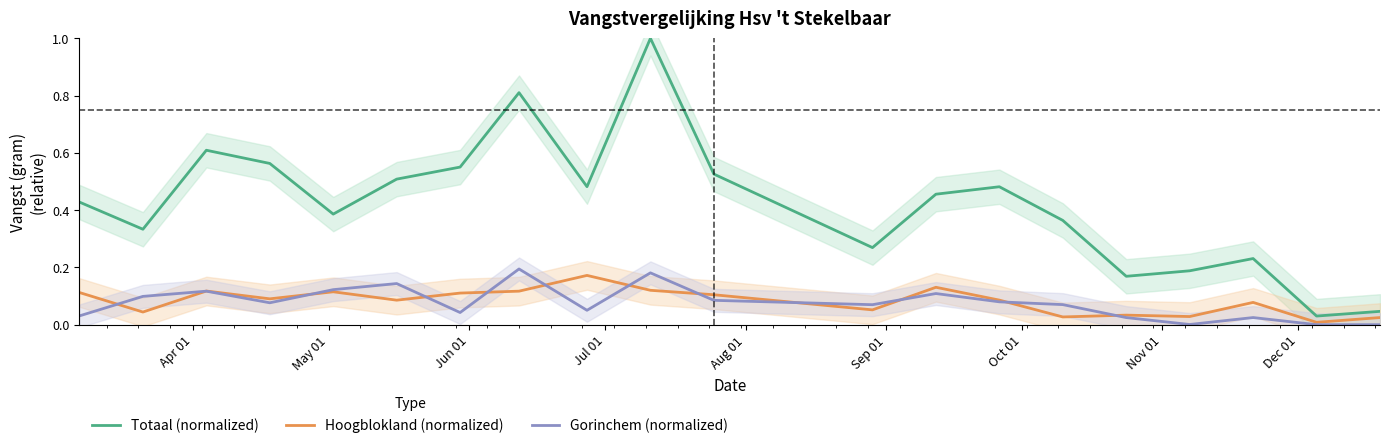

True or false: Totaal (normalized) and Gorinchem (normalized) cross at least once.

False